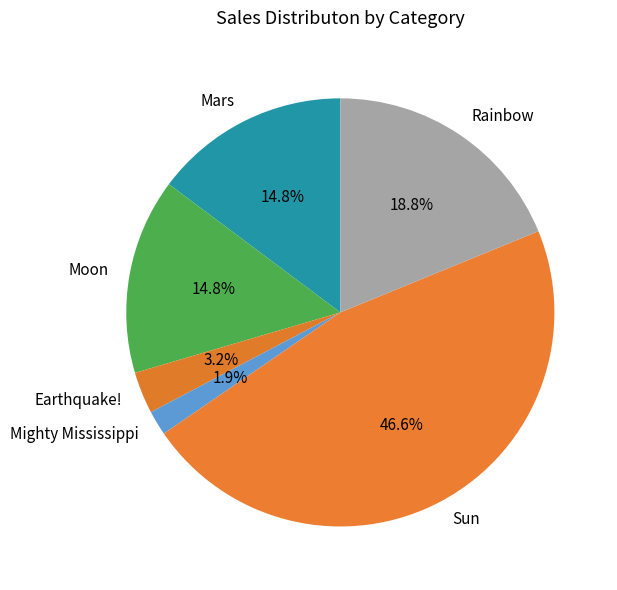

Count the number of slices in the pie.

6